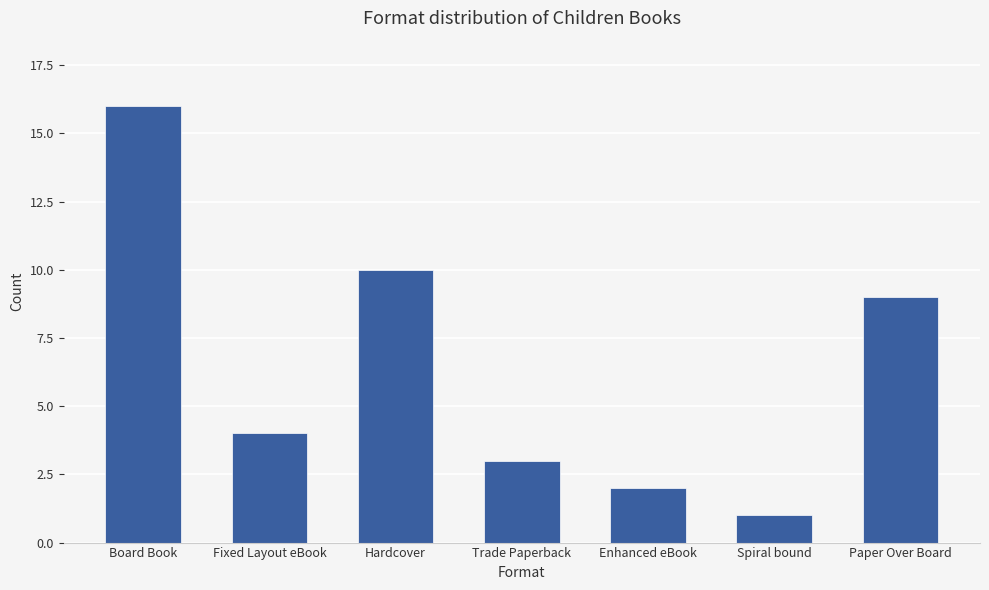

What is the difference between the maximum and minimum values?

15